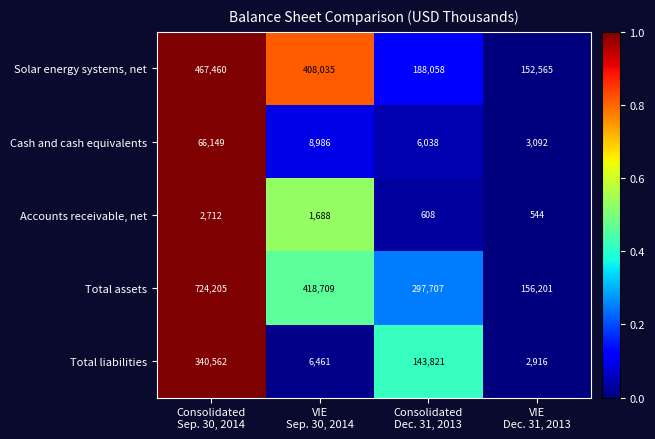

Rank the series at Consolidated
Dec. 31, 2013 from highest to lowest value.

Total assets, Solar energy systems, net, Total liabilities, Cash and cash equivalents, Accounts receivable, net